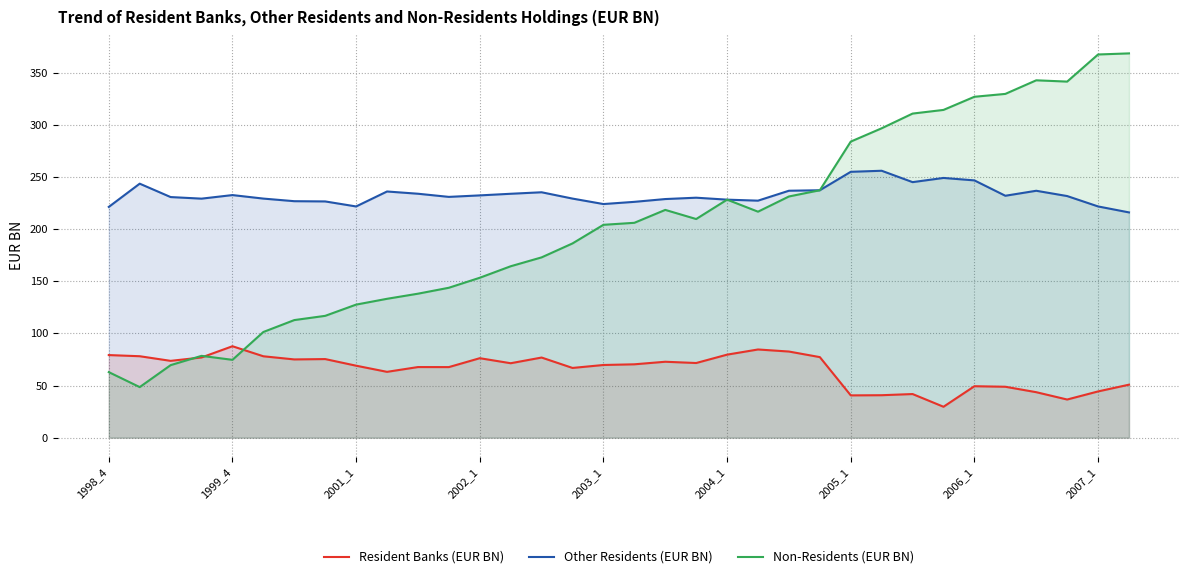

At how many categories does at least one series exceed 364?

2